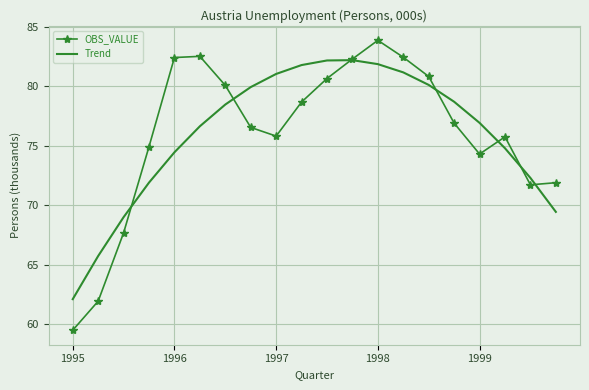

After their last crossing, which series has the higher values: OBS_VALUE or Trend?

OBS_VALUE